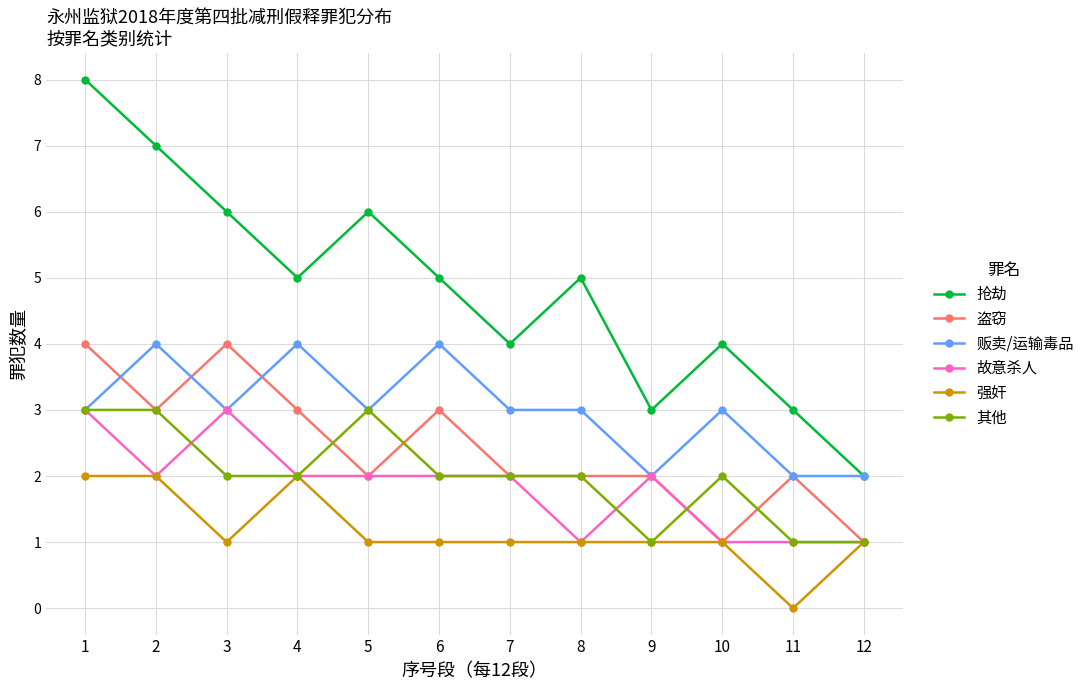

At which label does 强奸 reach its minimum?

11